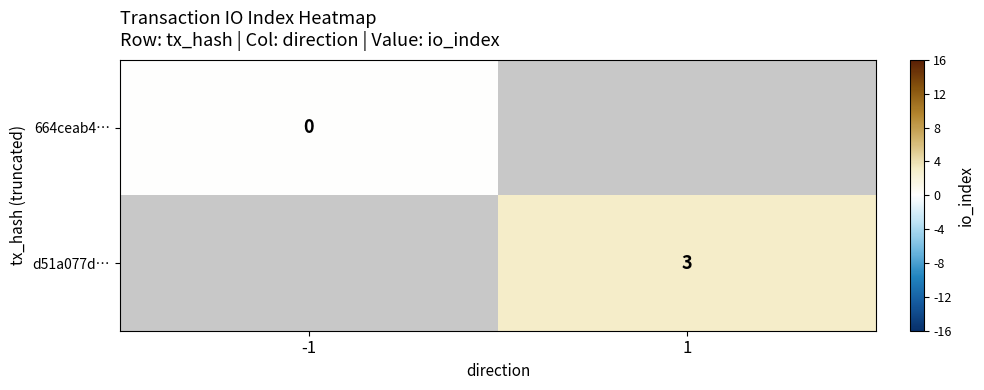

True or false: d51a077d… has a value of 5 at 1.

False